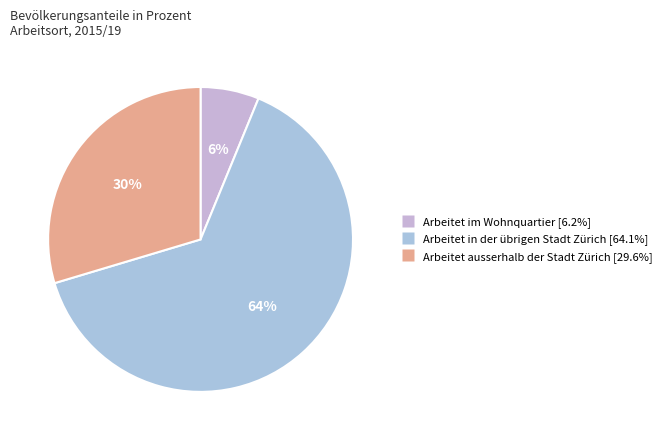

What is the smallest slice in the pie chart?

Arbeitet im Wohnquartier